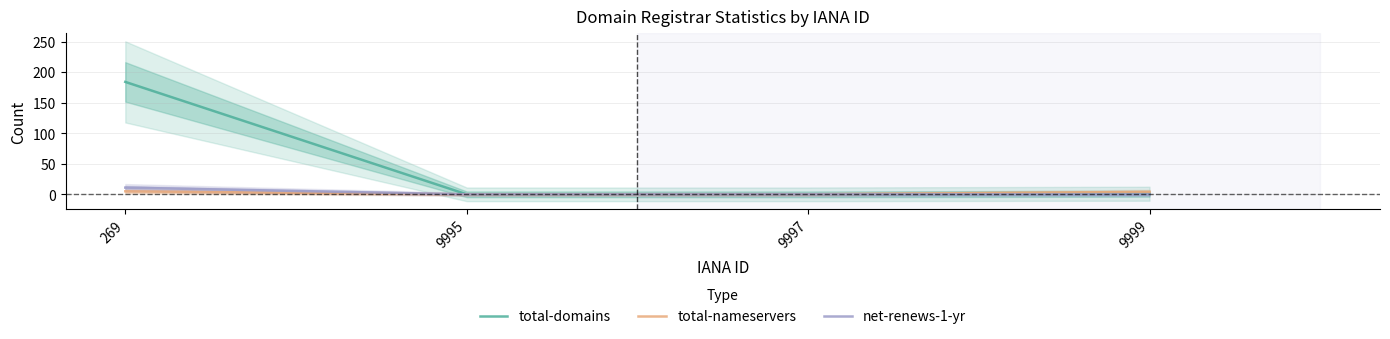

True or false: net-renews-1-yr and total-nameservers intersect in this chart.

False